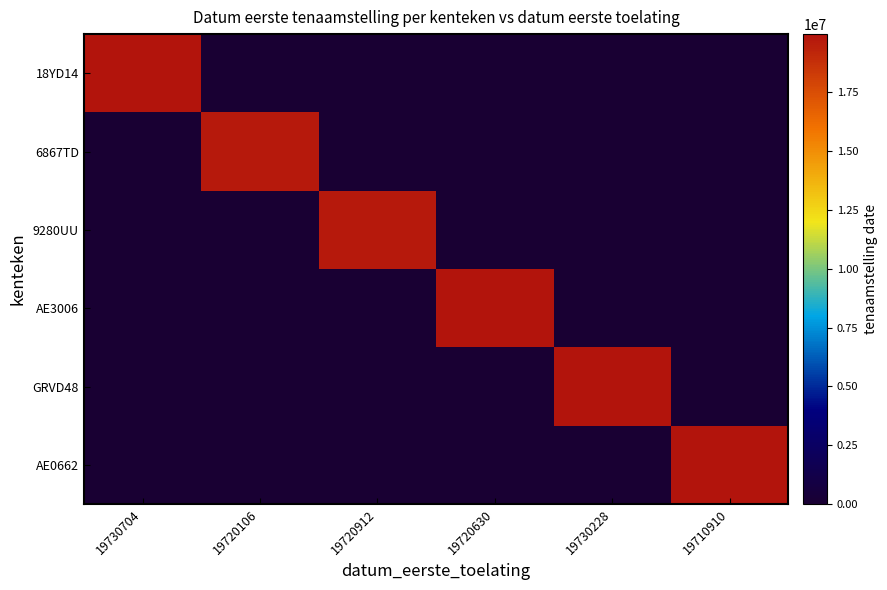

How many distinct data groups are displayed?

6